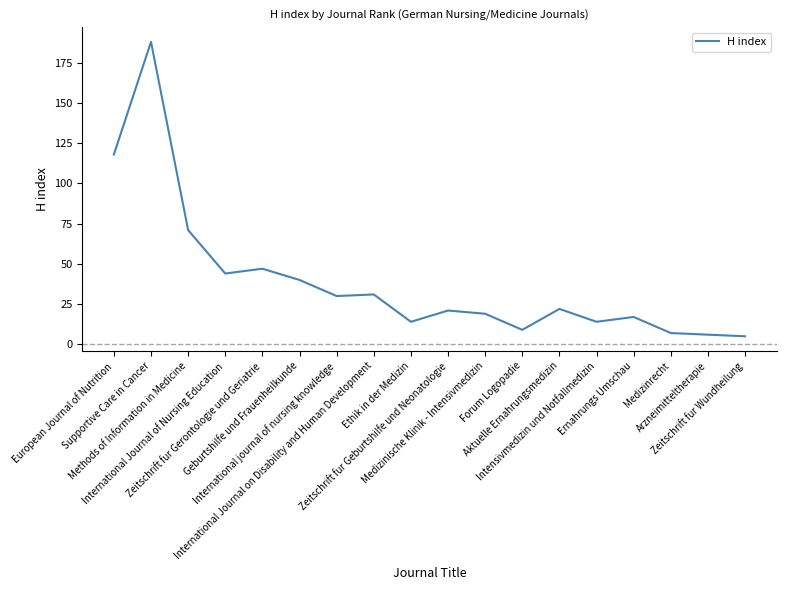

Where is the first local maximum?

Supportive Care in Cancer